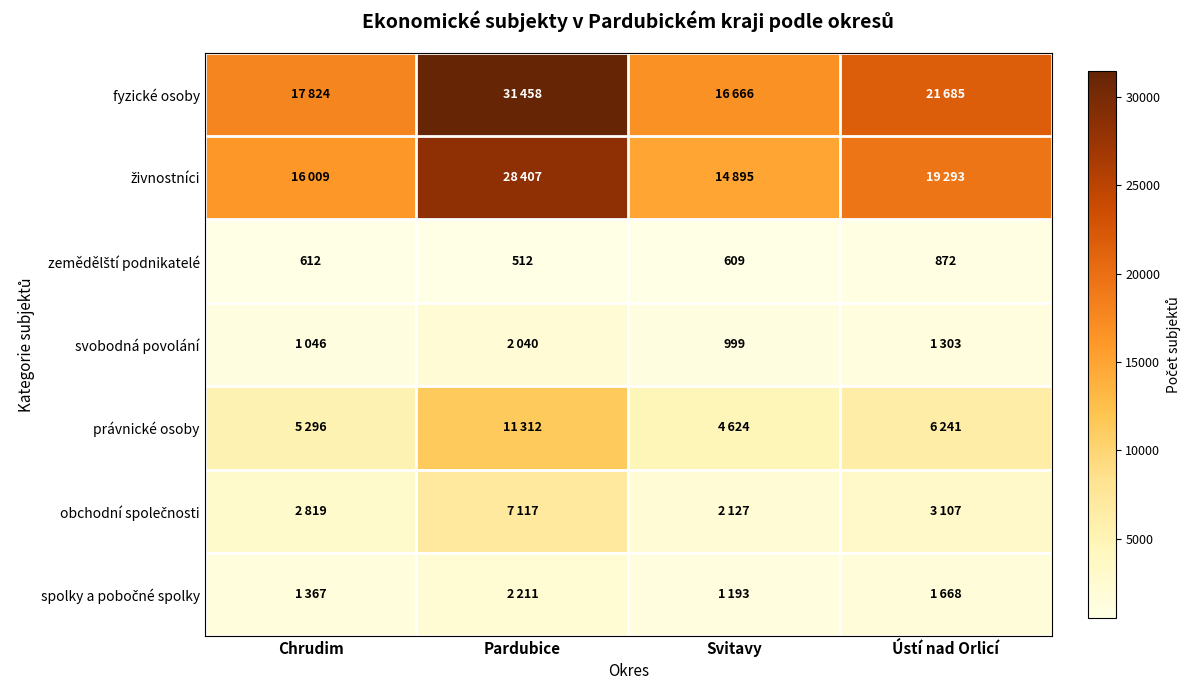

True or false: živnostníci has a value of 14895 at Svitavy.

True